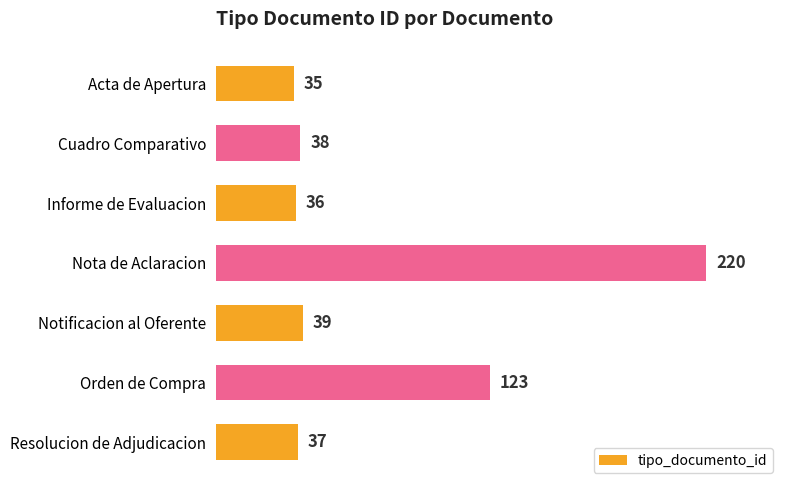

How many bars are there in total?

7